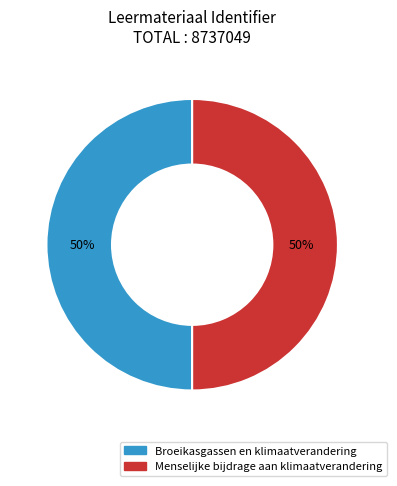

The Broeikasgassen en klimaatverandering slice represents 35% of the pie. True or false?

False